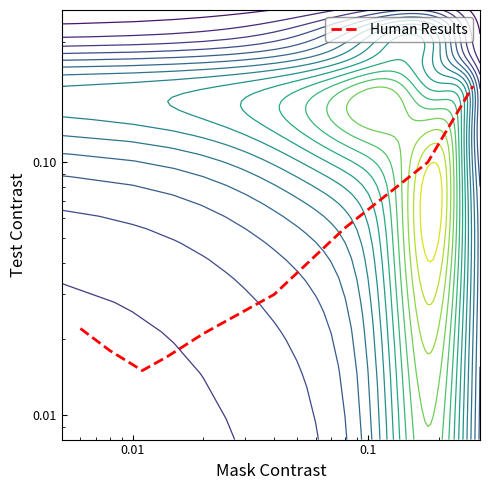

What is the difference between the second highest and second lowest values?

0.1